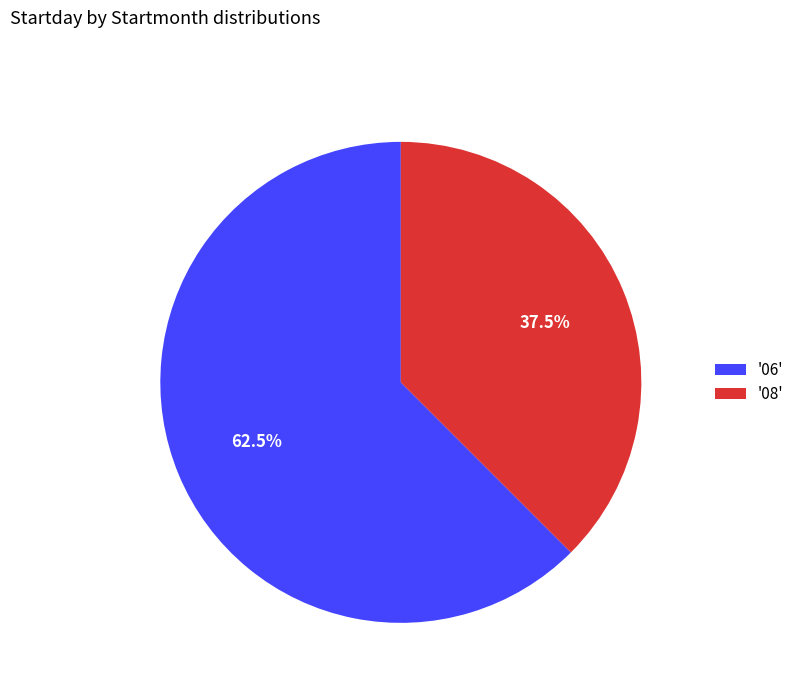

What percentage do '08' and '06' together represent?

100.0%